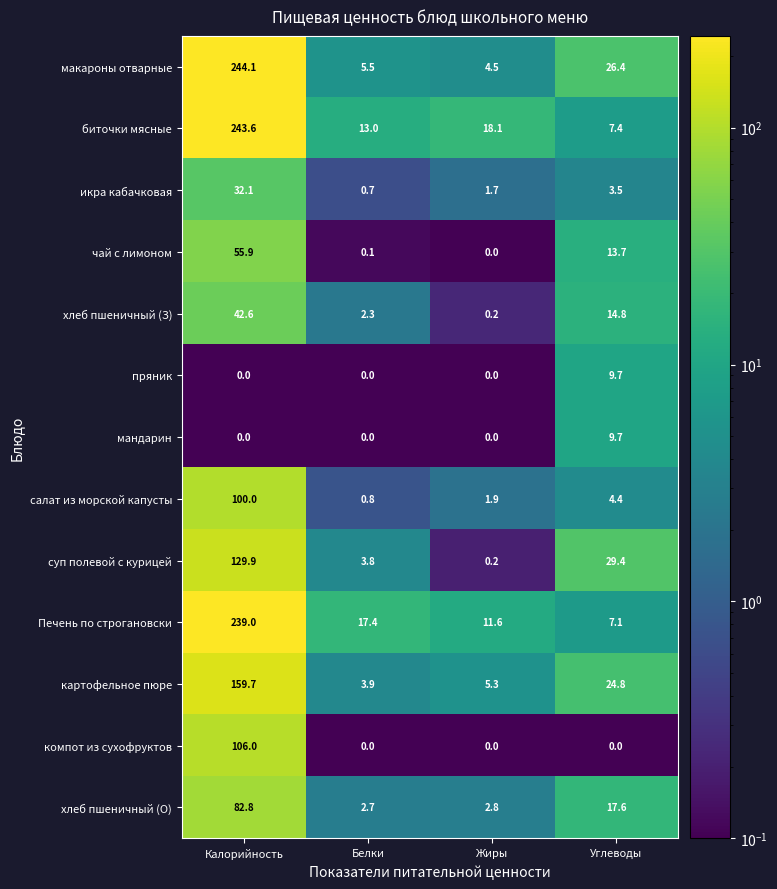

How many data points does each series have?

4